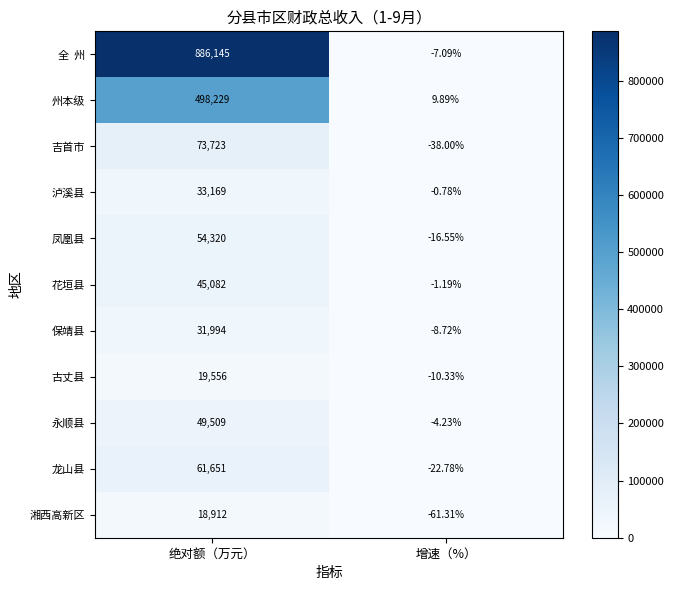

Count the number of data series in this chart.

11